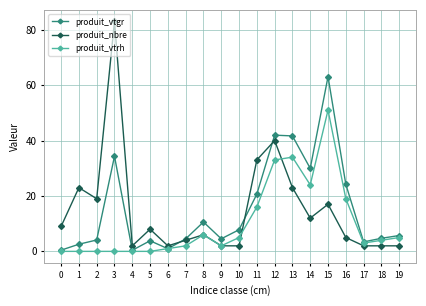

List the series in order of their peak value, highest first.

produit_nbre, produit_vtgr, produit_vtrh